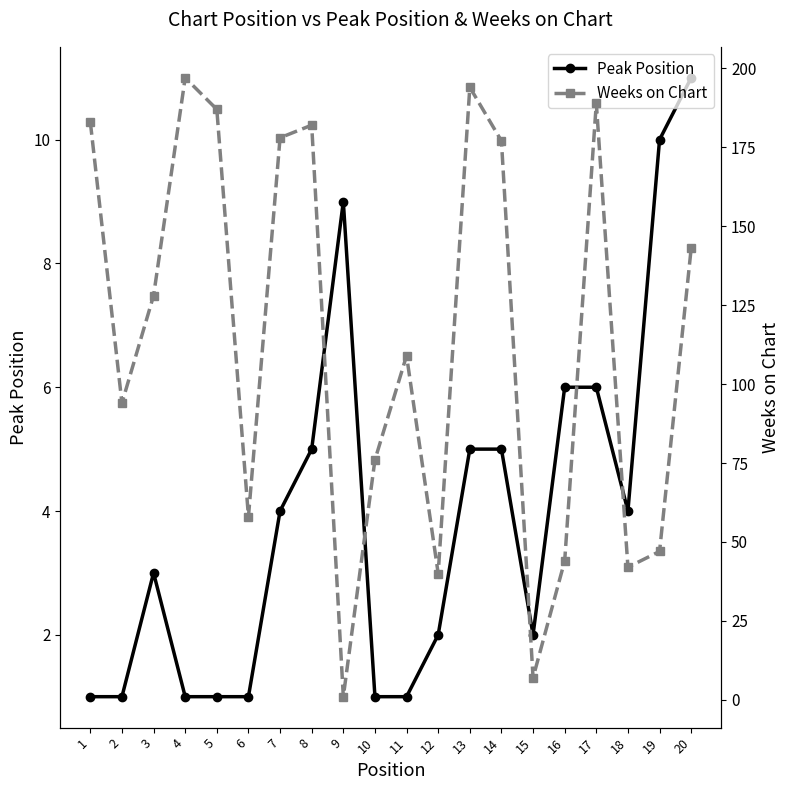

In Weeks on Chart, how many points are lower than both neighbors (excluding endpoints)?

6